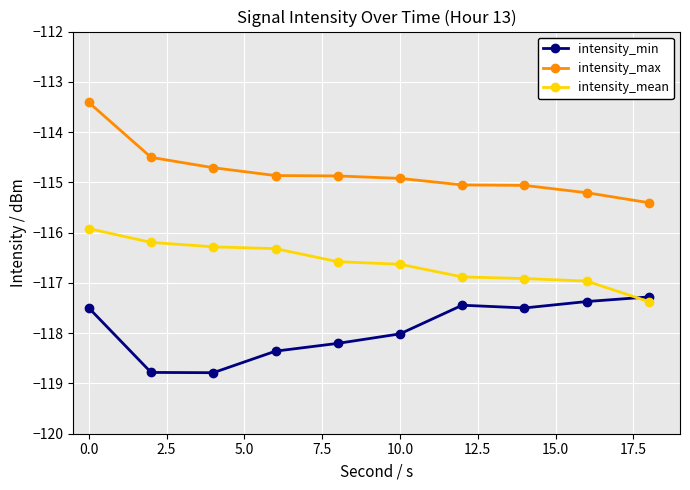

What is the difference between the maximum and minimum values in the intensity_min series?

1.5